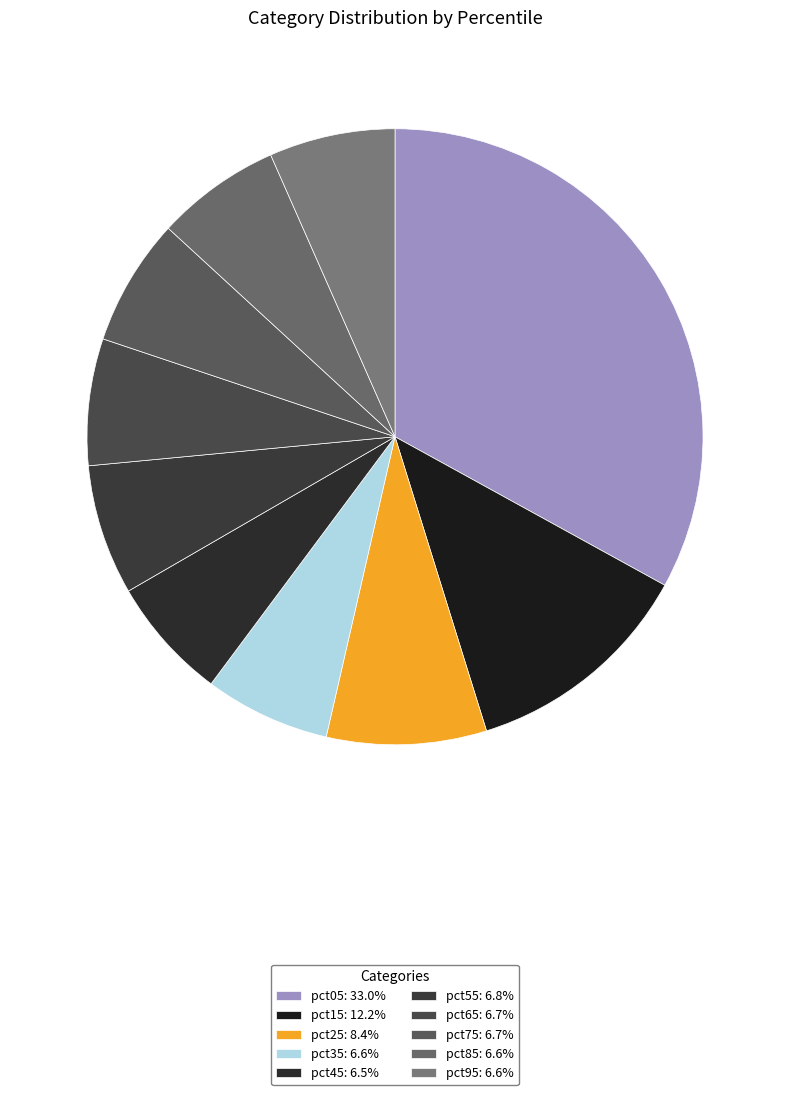

How many slices are in this pie chart?

10